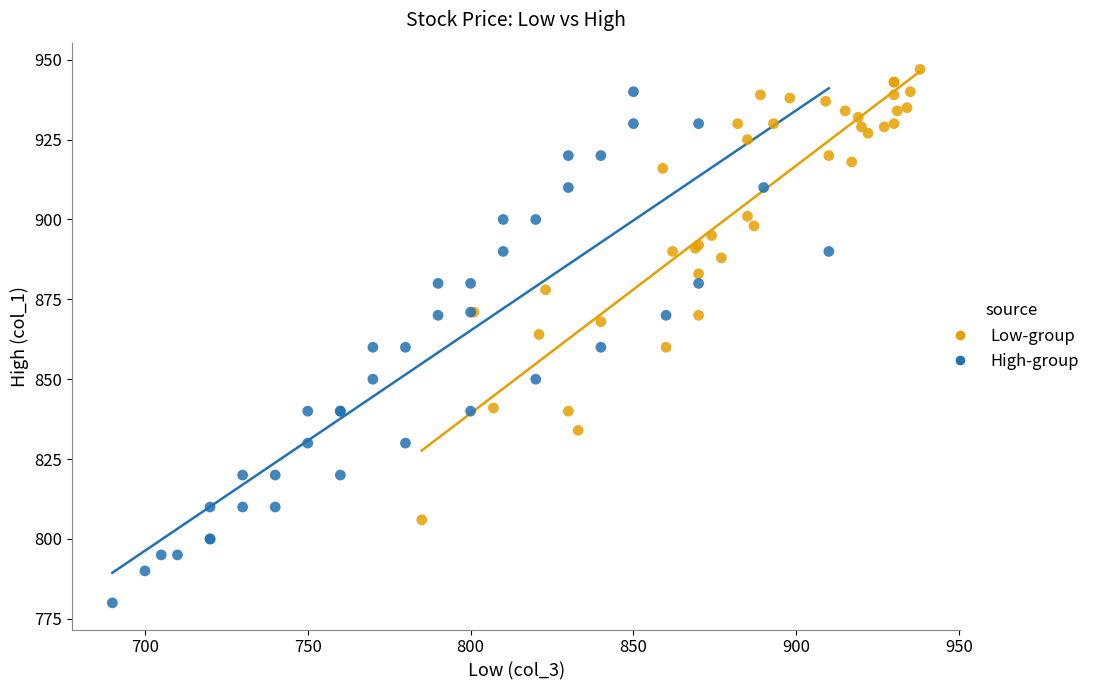

Which series has the largest Y range (max minus min)?

High-group